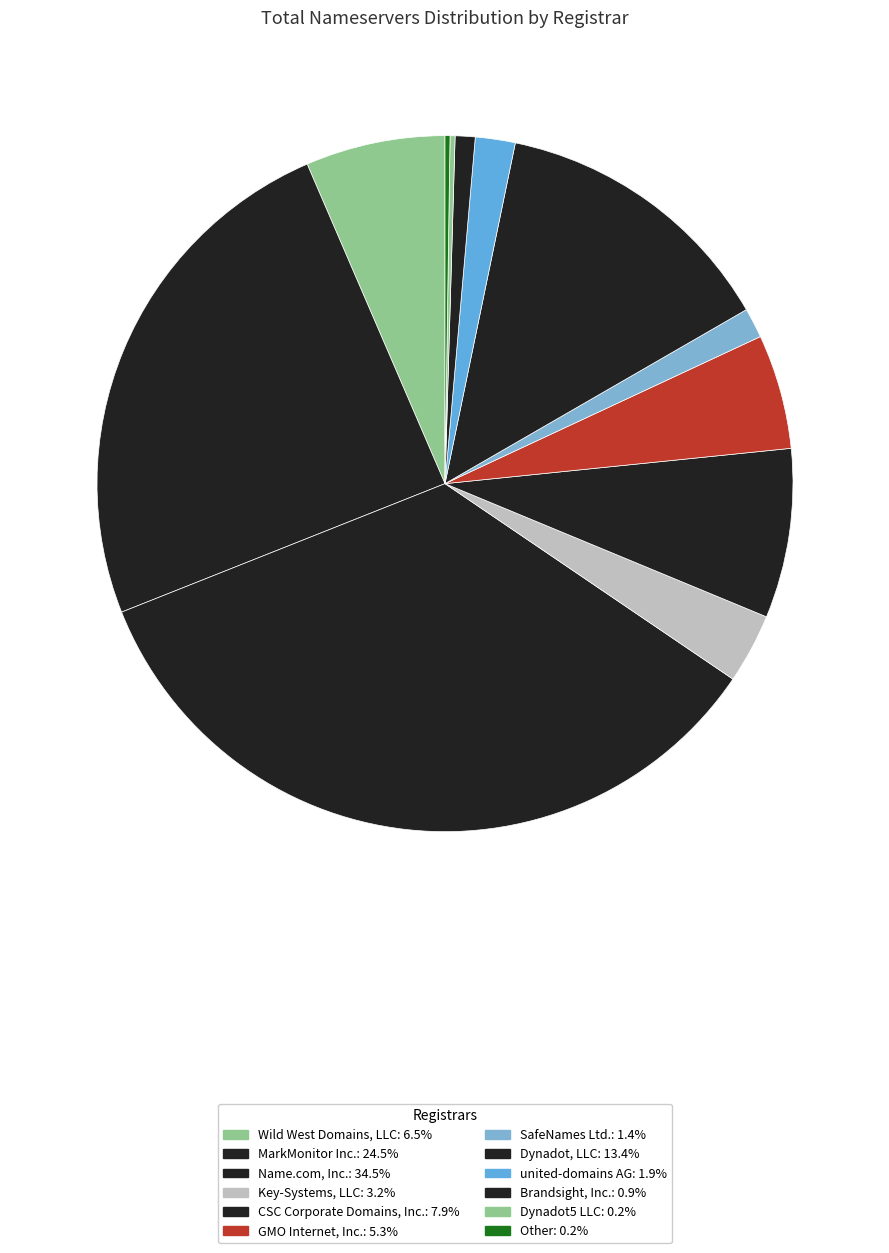

To the nearest percent, what percentage of the pie is Name.com, Inc.?

34%